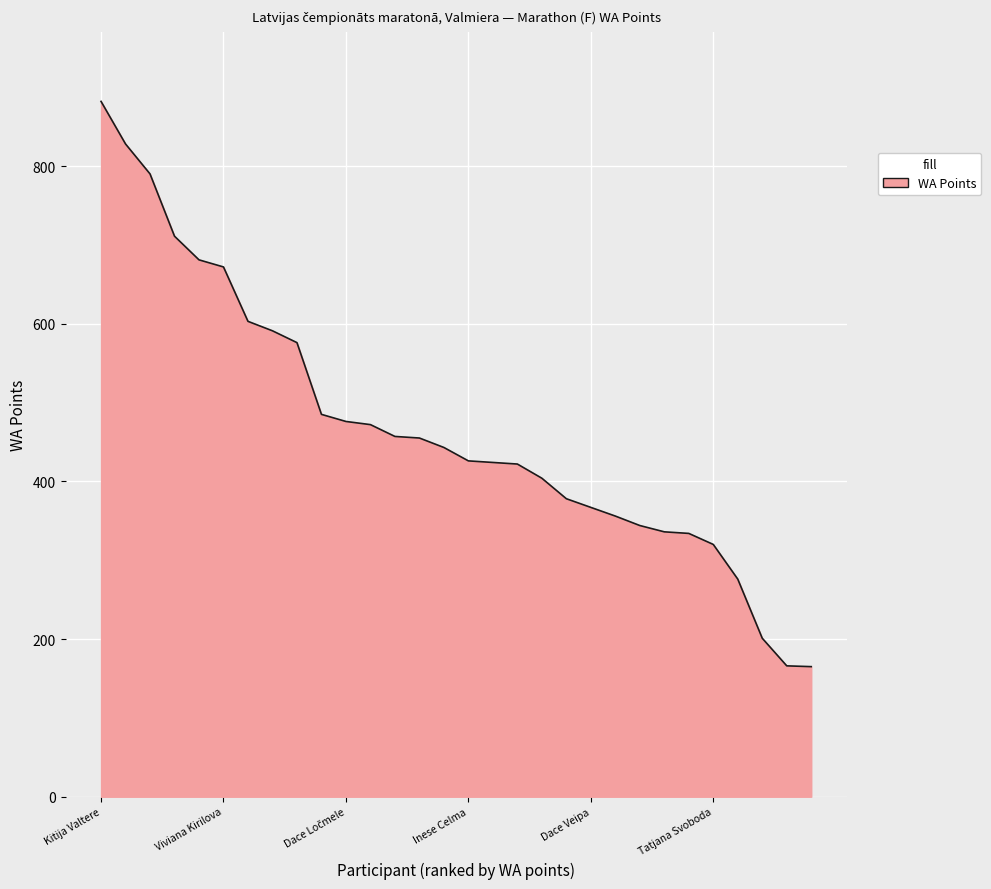

What is the difference between the maximum and minimum values?

717